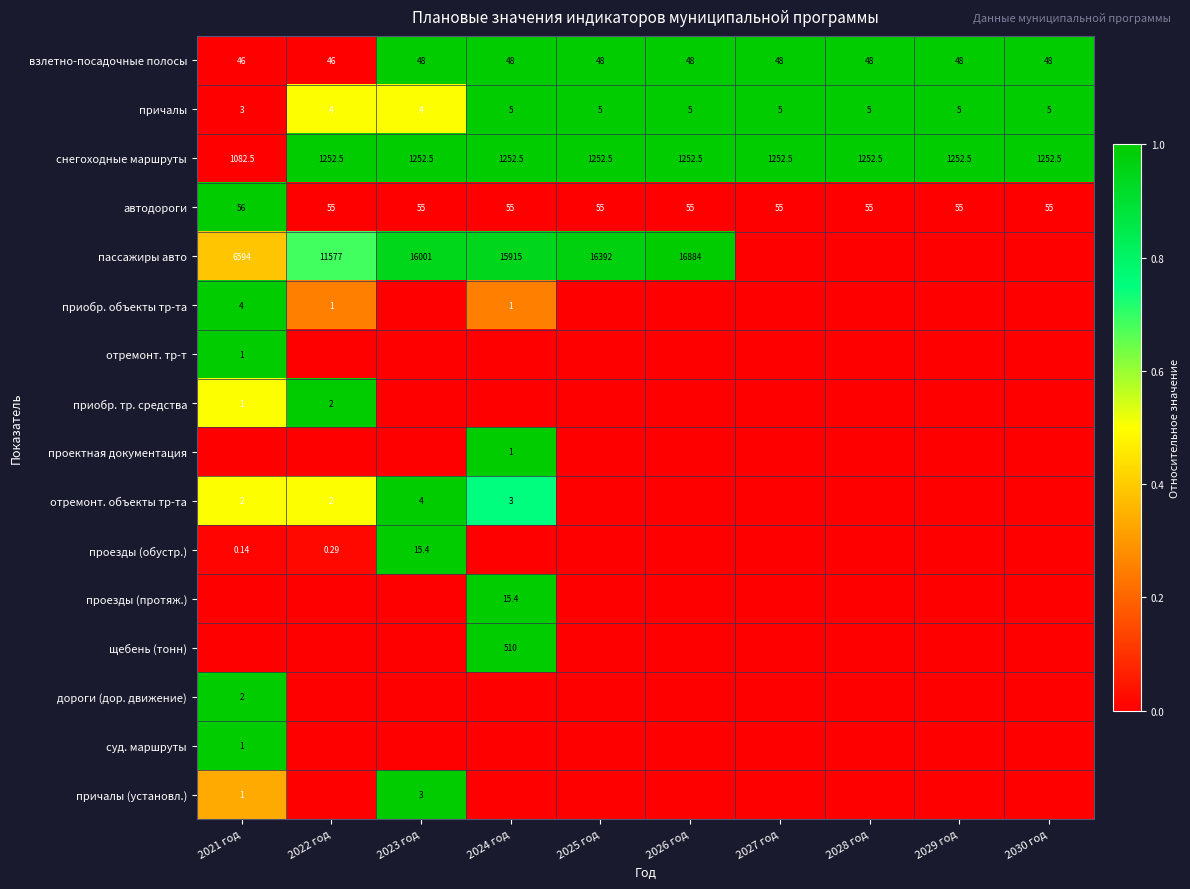

Is the value of причалы (установл.) at 2021 год greater than the value of причалы at 2021 год?

No